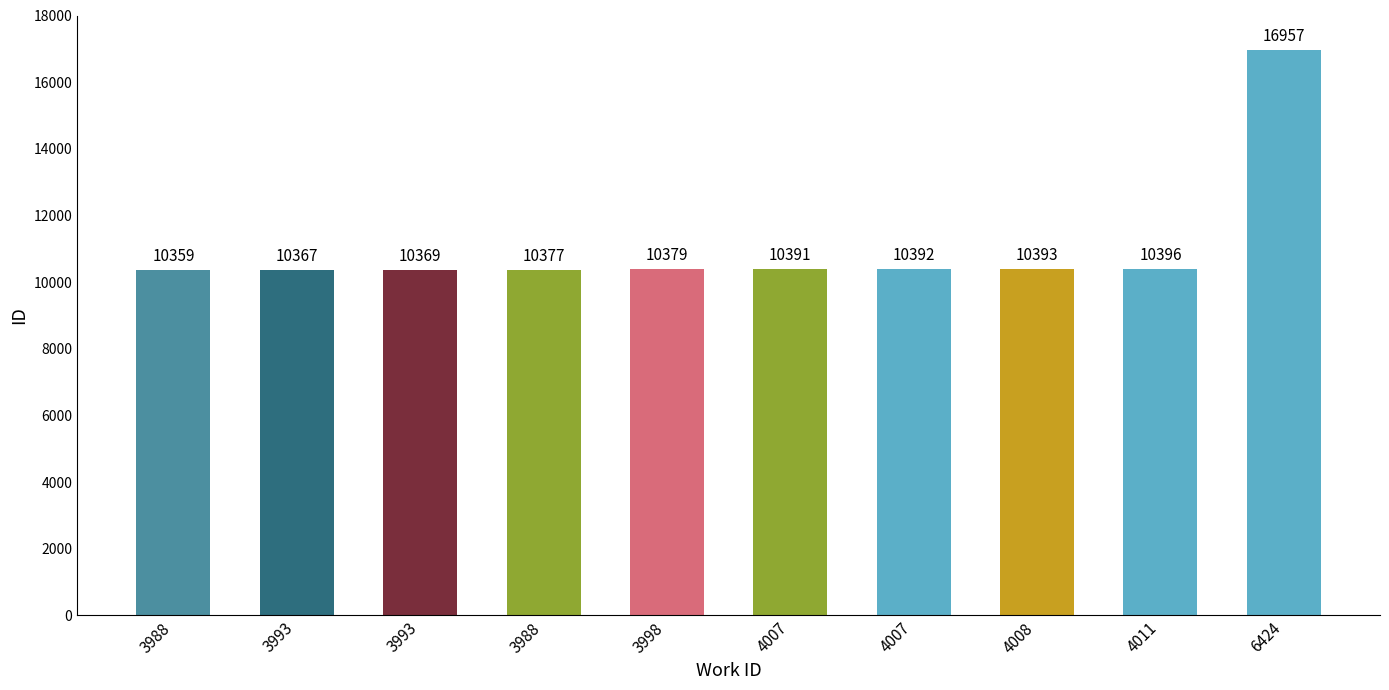

At which label does the data first exceed 10391?

4007